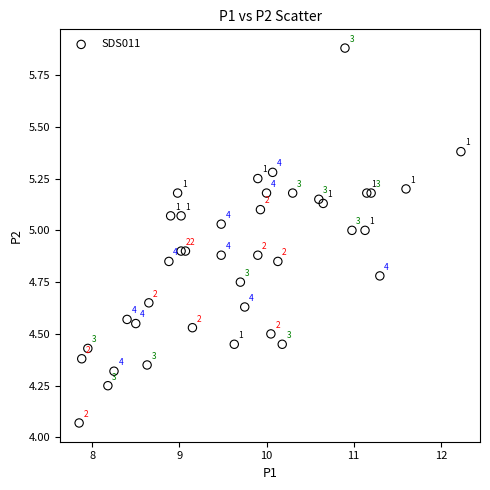

What is the range of Y values (max minus min)?

1.8